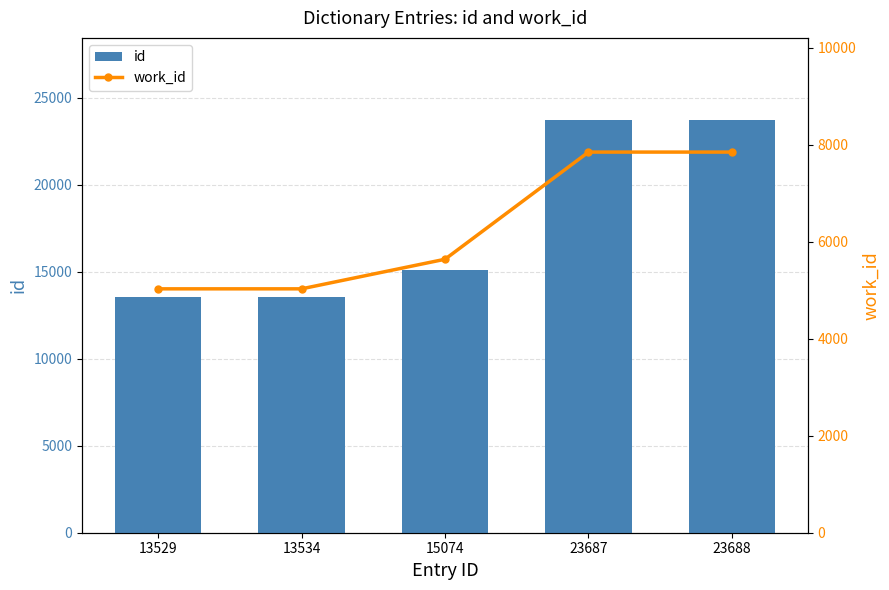

At which label is id closest to 18608?

15074